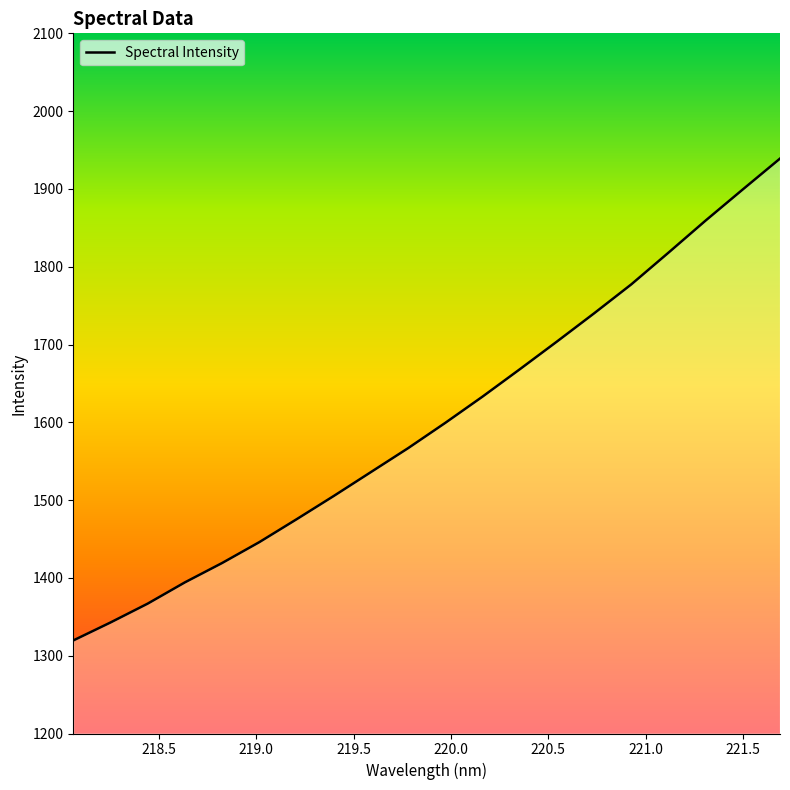

What is the smallest value displayed?

1319.6